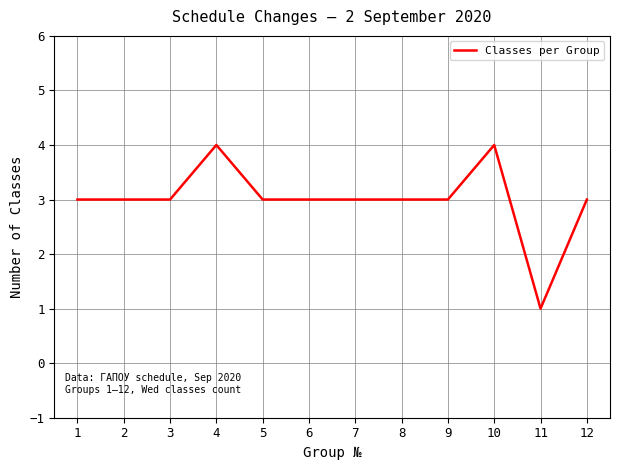

Does the chart display data point markers on the line(s)?

No